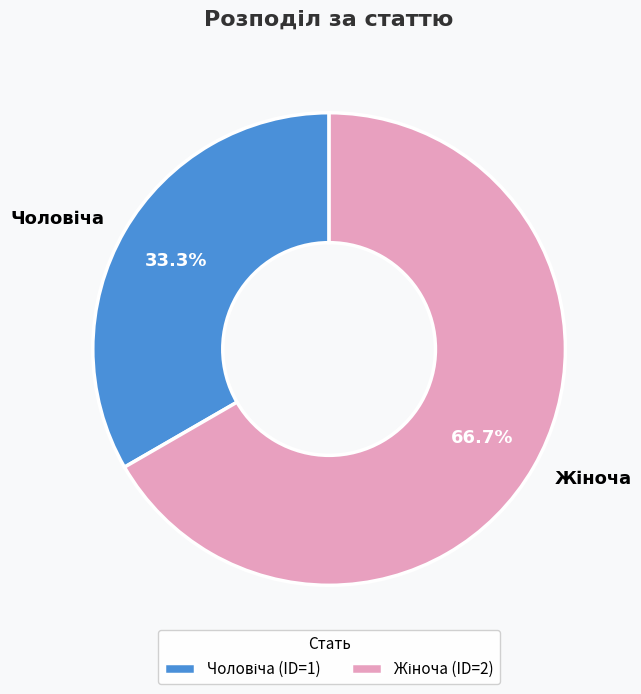

How many segments does this pie chart have?

2